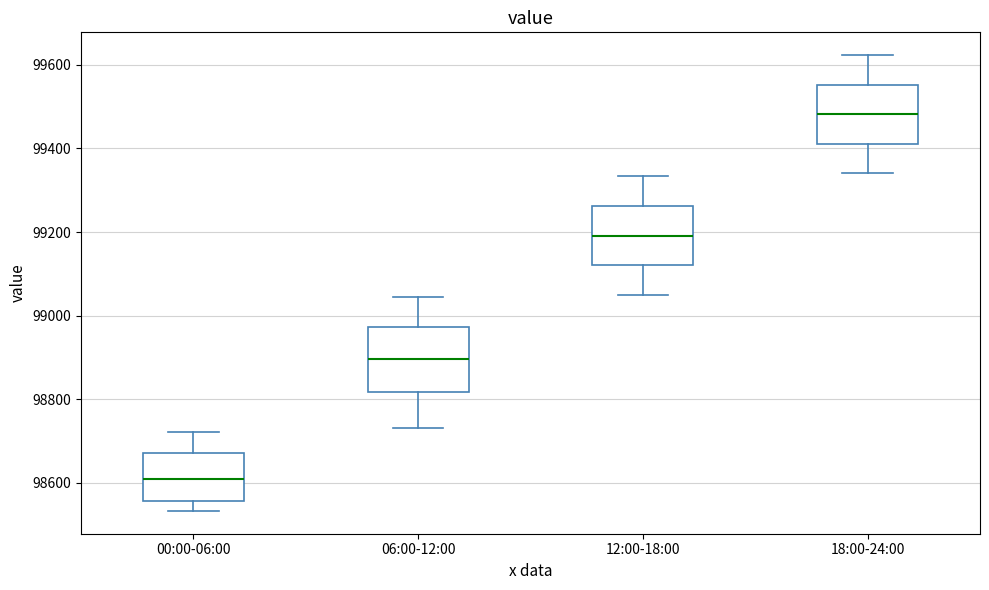

Reading left to right, read every box against the y-axis: the position of its median line, the range the box covers, and the ends of its whiskers. The values are not printed on the chart, so give them approximately, as read against the axis.

00:00-06:00: median 98600, box 98560 to 98680, whiskers 98540 to 98720
06:00-12:00: median 98900, box 98820 to 98980, whiskers 98740 to 99040
12:00-18:00: median 99200, box 99120 to 99260, whiskers 99060 to 99340
18:00-24:00: median 99480, box 99420 to 99560, whiskers 99340 to 99620